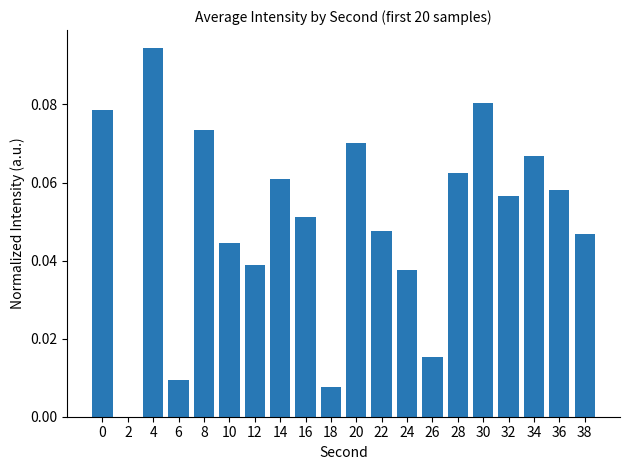

What is the sum of all values?

1.0